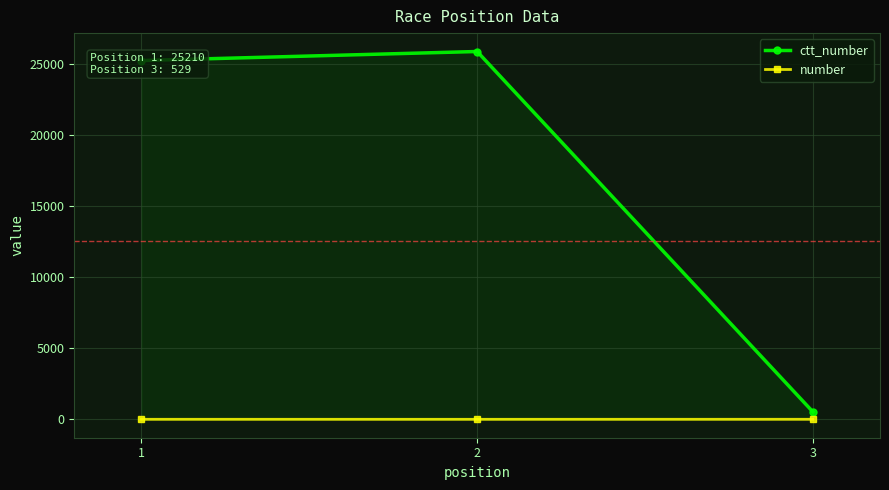

True or false: ctt_number has a value of 25845 at 2.

True